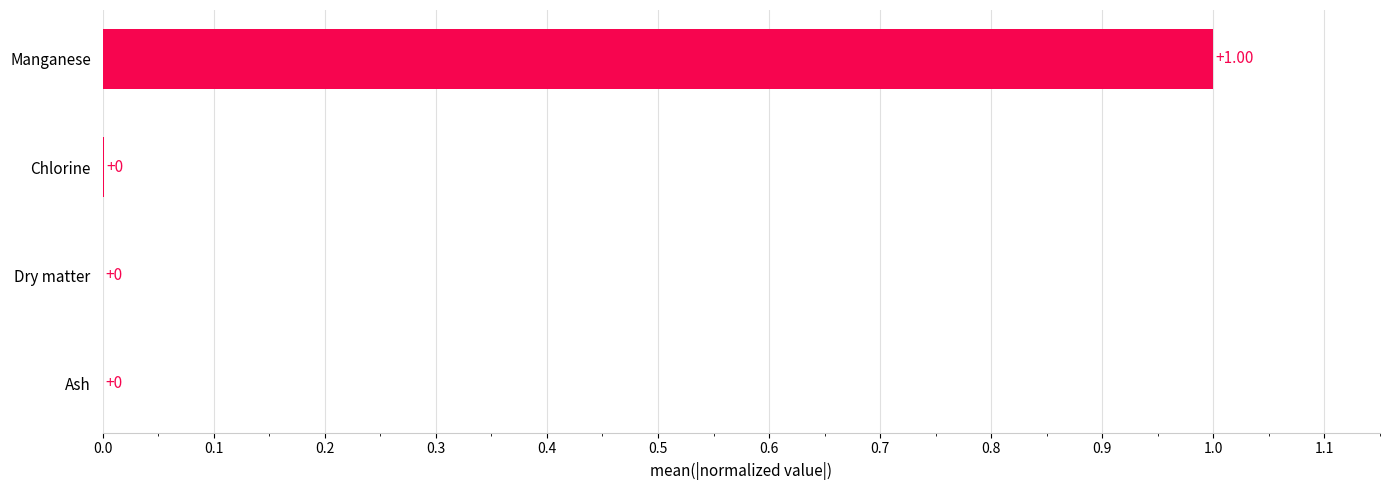

What is the sum of all values?

1.0